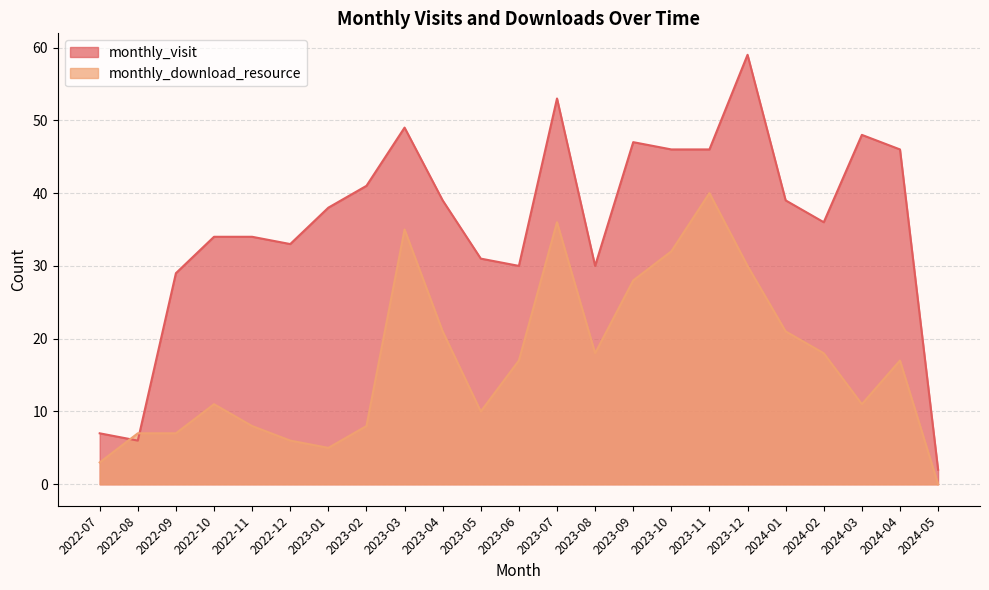

How many data points in monthly_download_resource are less than 17?

11